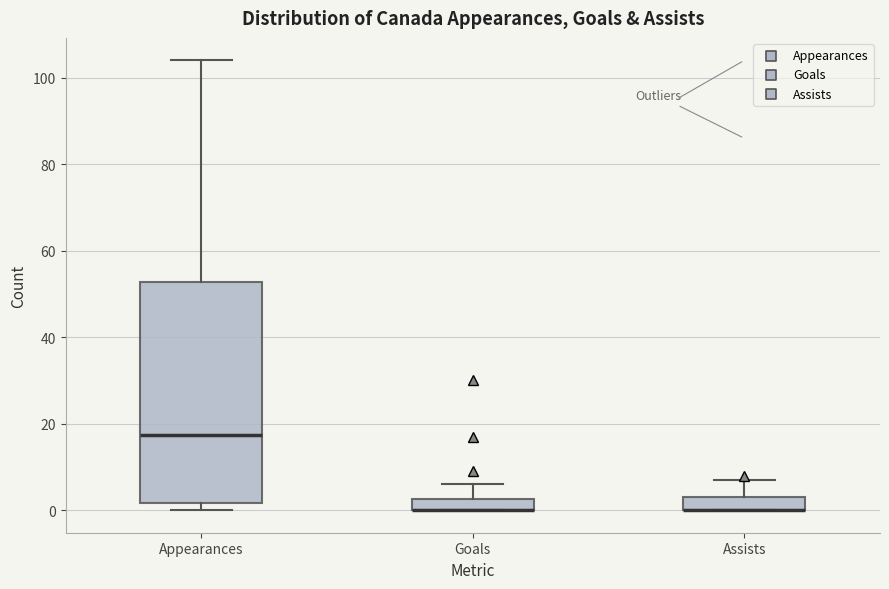

Where is the lower edge of the box for Appearances on the y-axis? The values are not printed on the chart, so give them approximately, as read against the axis.

2